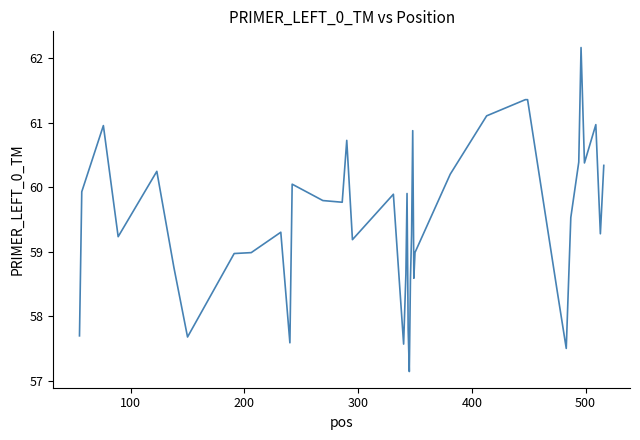

What is the maximum value shown in the chart?

62.2